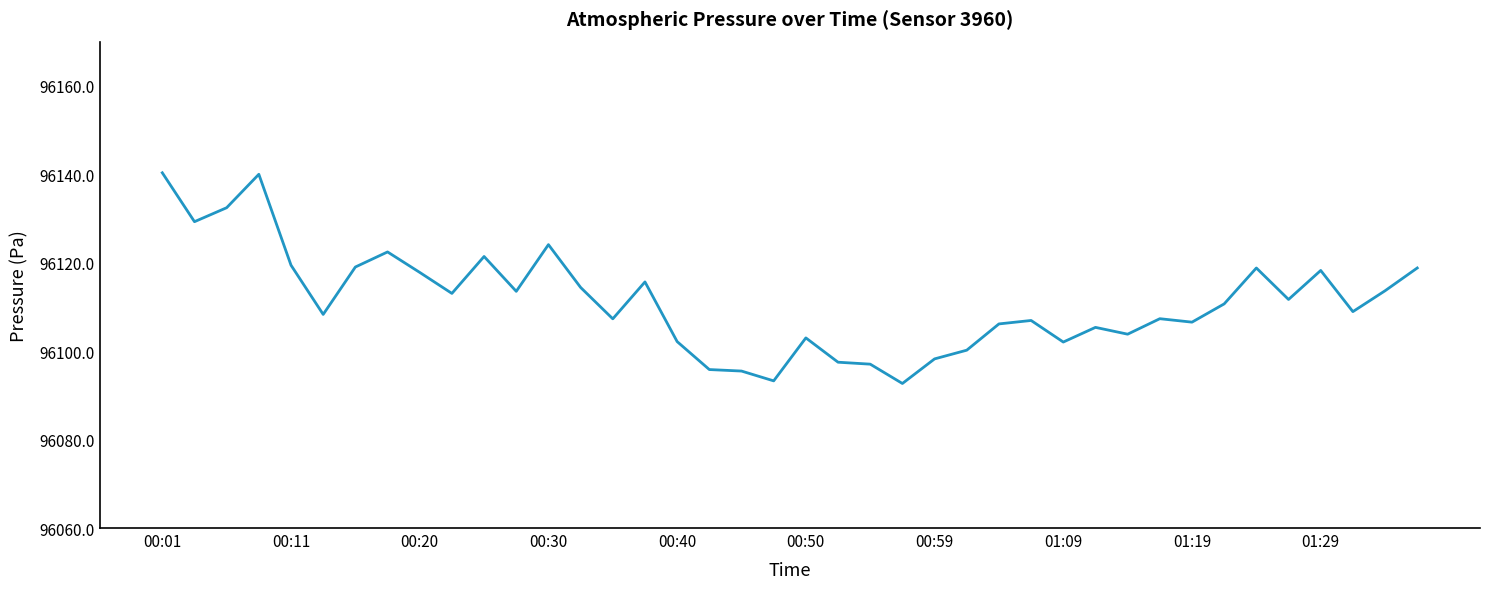

What is the greatest value displayed?

96140.3